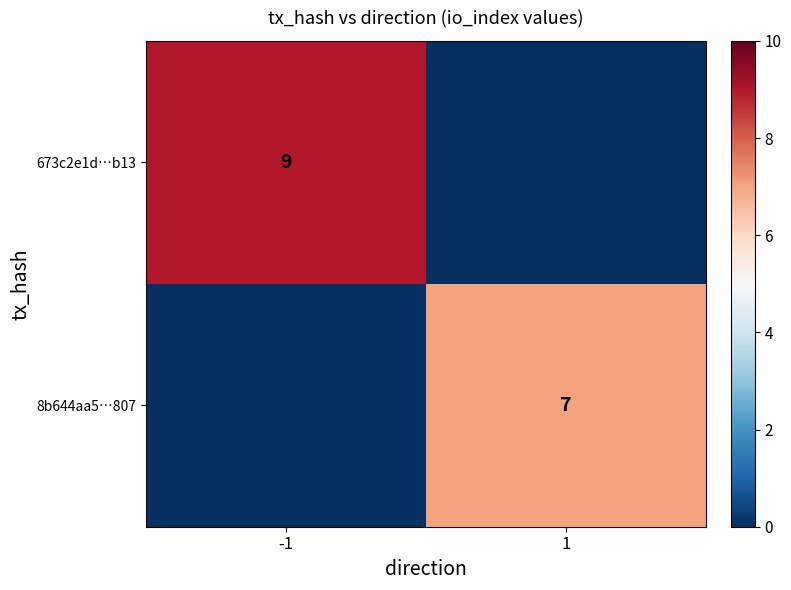

True or false: 673c2e1d…b13 has a value of 6 at -1.

False